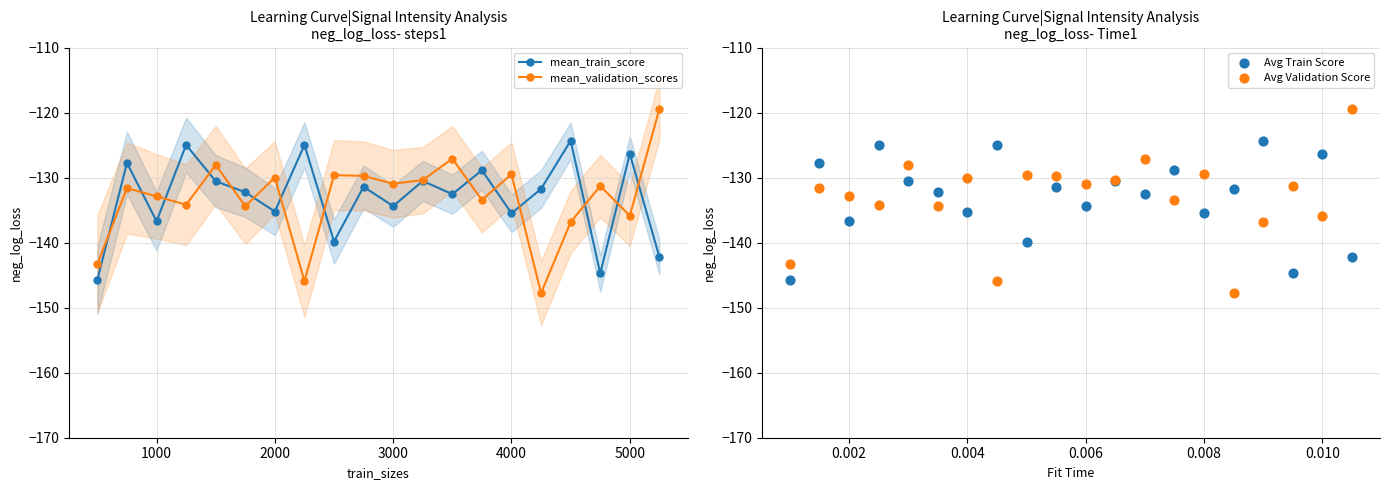

At how many categories does at least one series exceed -133?

19